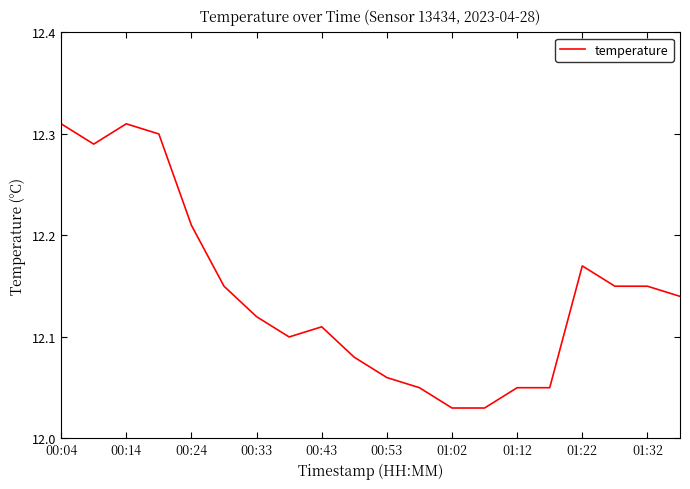

What is the difference between the maximum and minimum values?

0.3